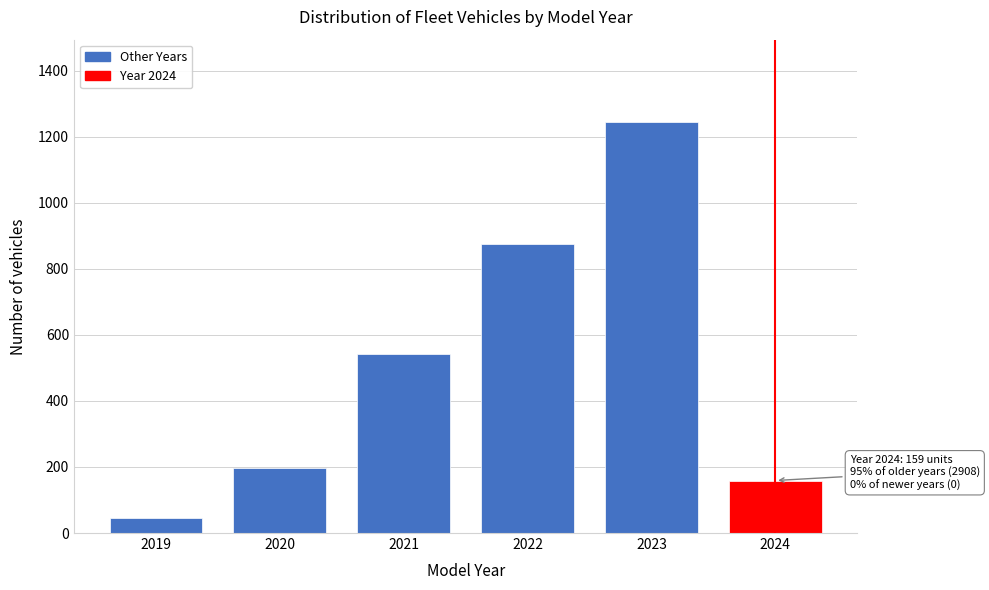

Reading left to right, what are all the values shown in this chart?

46	198	543	876	1245	159